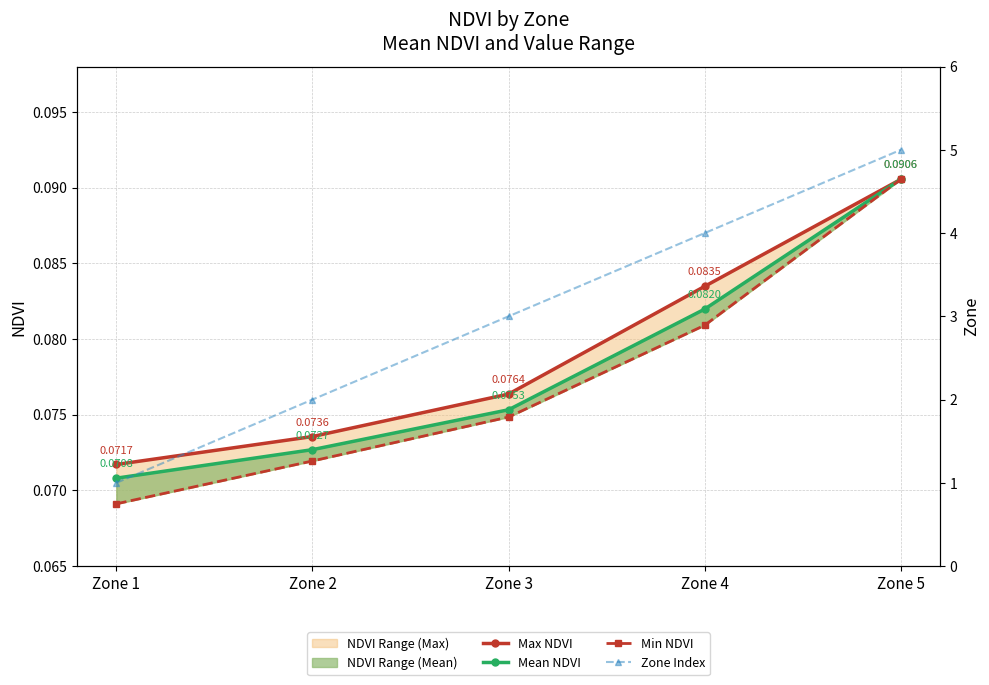

True or false: Mean NDVI has more than 0 points higher than both neighbors.

False